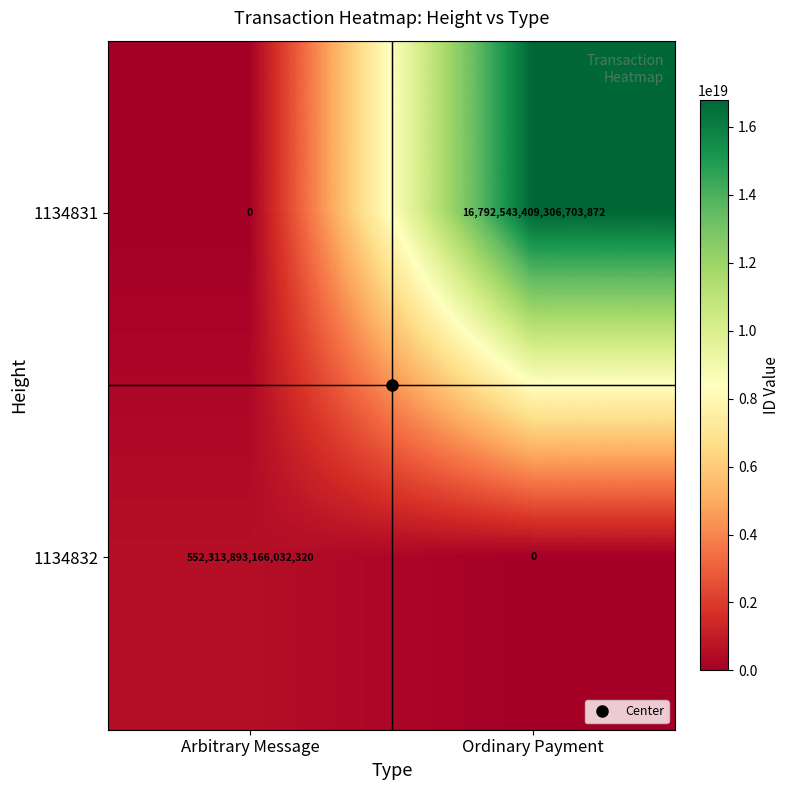

True or false: 1134831 has a value of 16792543409306703872 at Ordinary Payment.

True